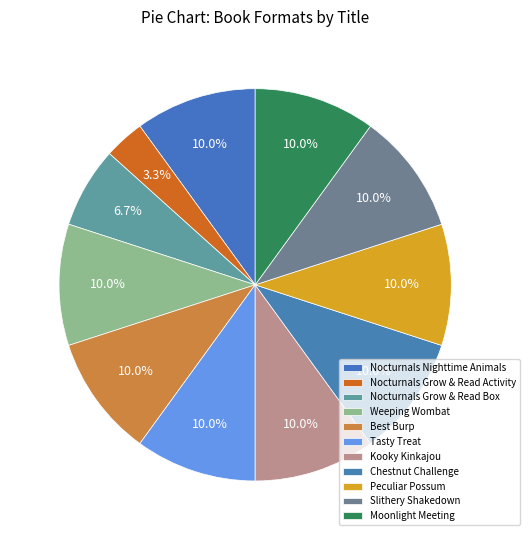

How many segments does this pie chart have?

11